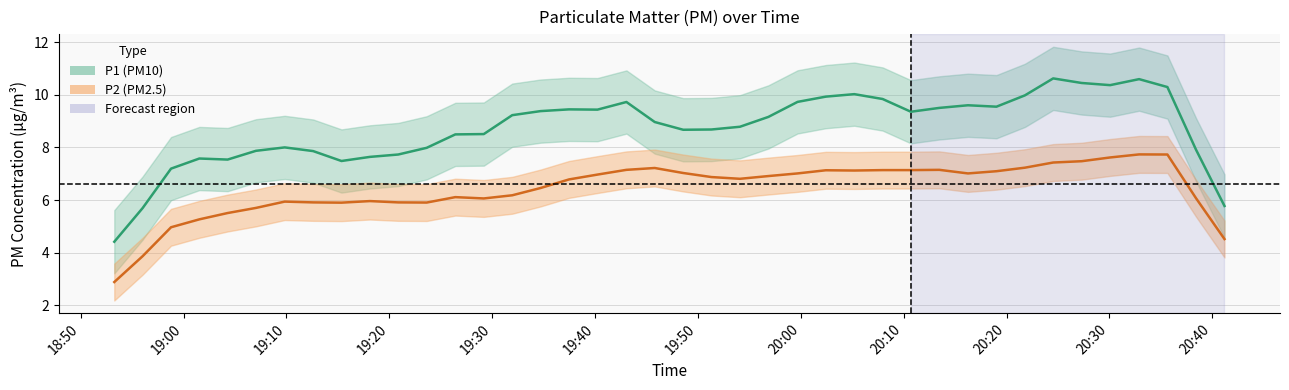

The value of P2 at 20:38 is 11.2. True or false?

False